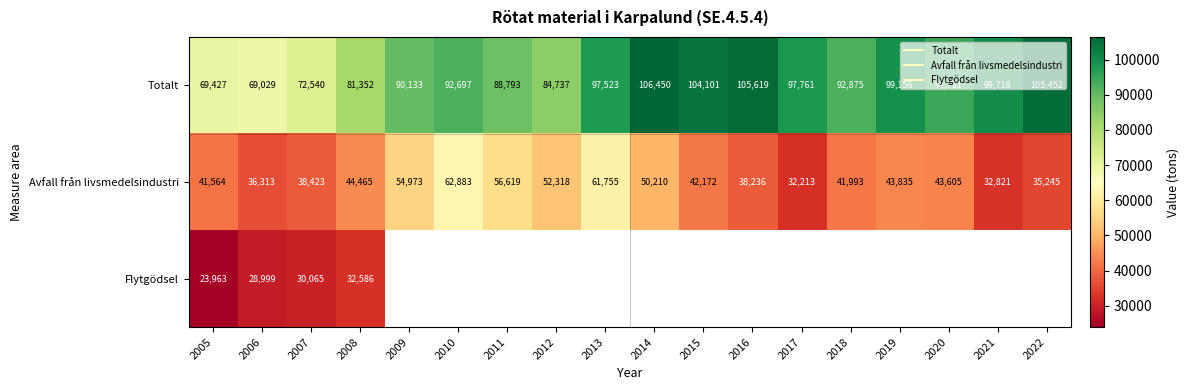

What is the spread (max minus min) of values at 2008?

48766.0